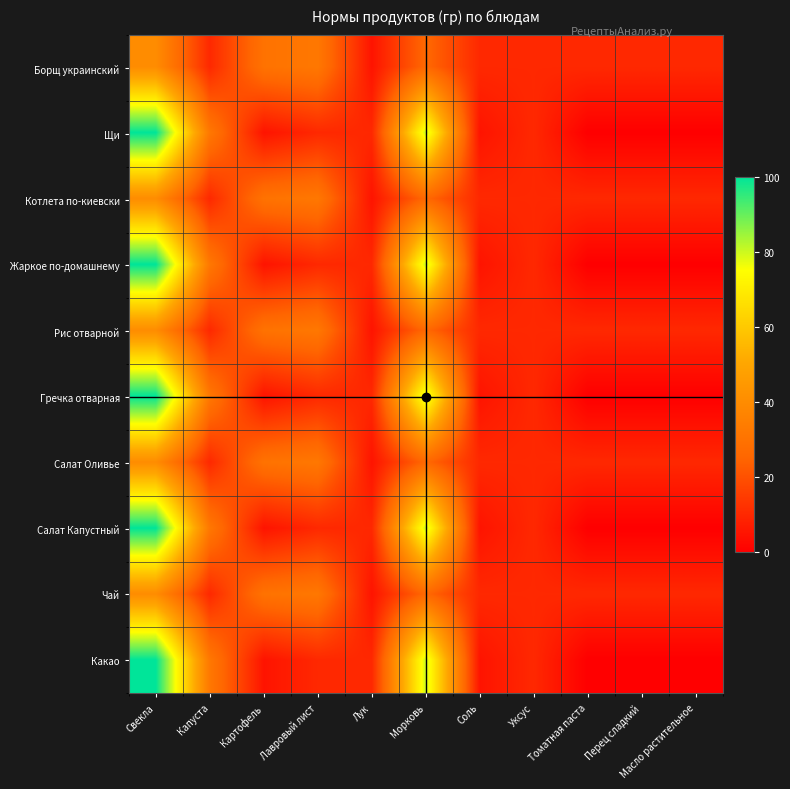

Where is Жаркое по-домашнему nearest to the value 50?

Капуста